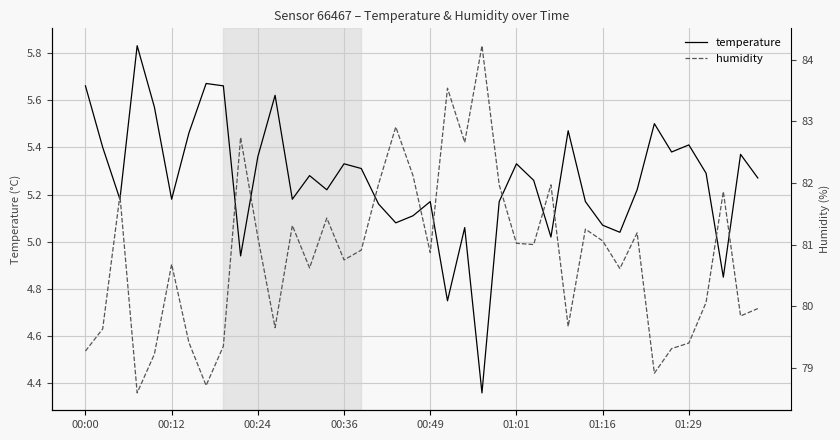

The temperature series shows 8.0 at 00:12. True or false?

False